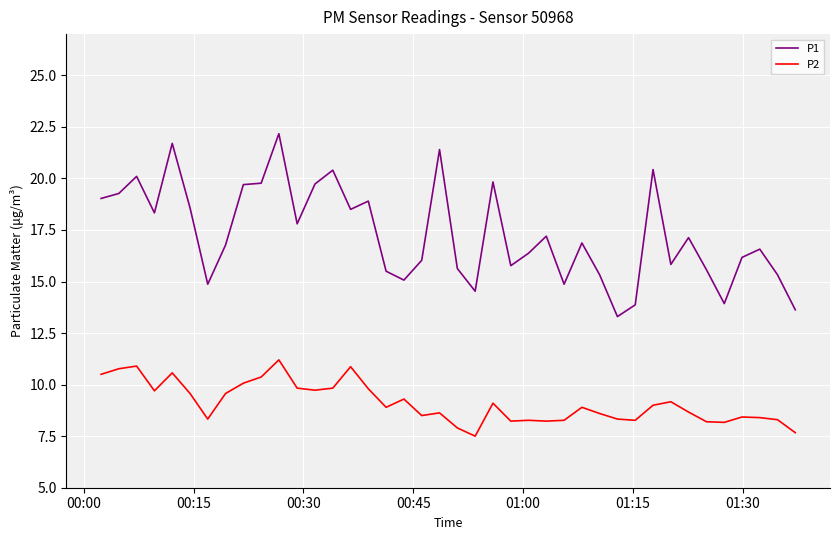

Which series has the widest spread of values?

P1